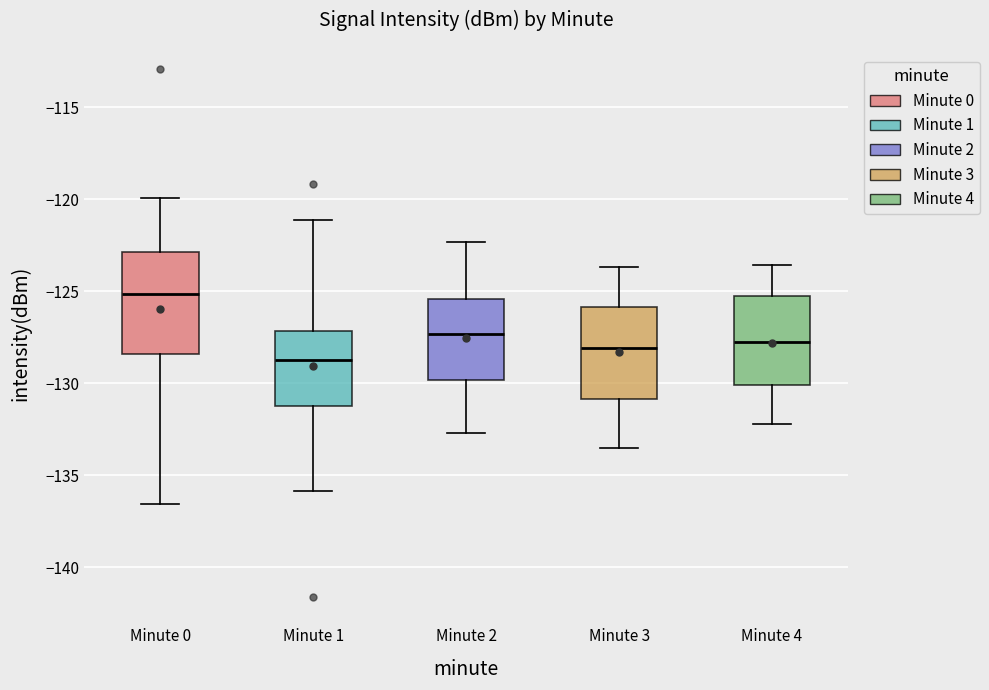

Which box's median line is the lowest?

Minute 1